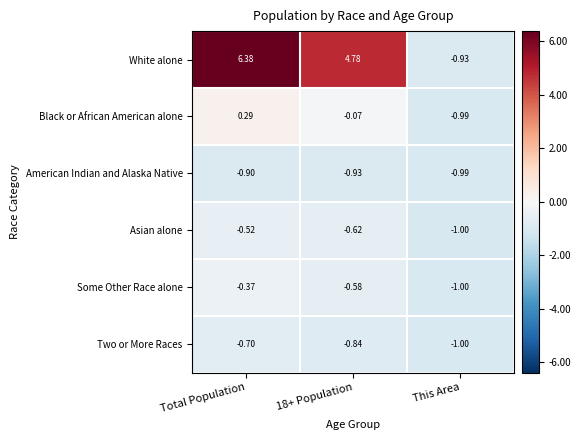

At Total Population, list the series in order from largest to smallest.

White alone, Black or African American alone, Some Other Race alone, Asian alone, Two or More Races, American Indian and Alaska Native